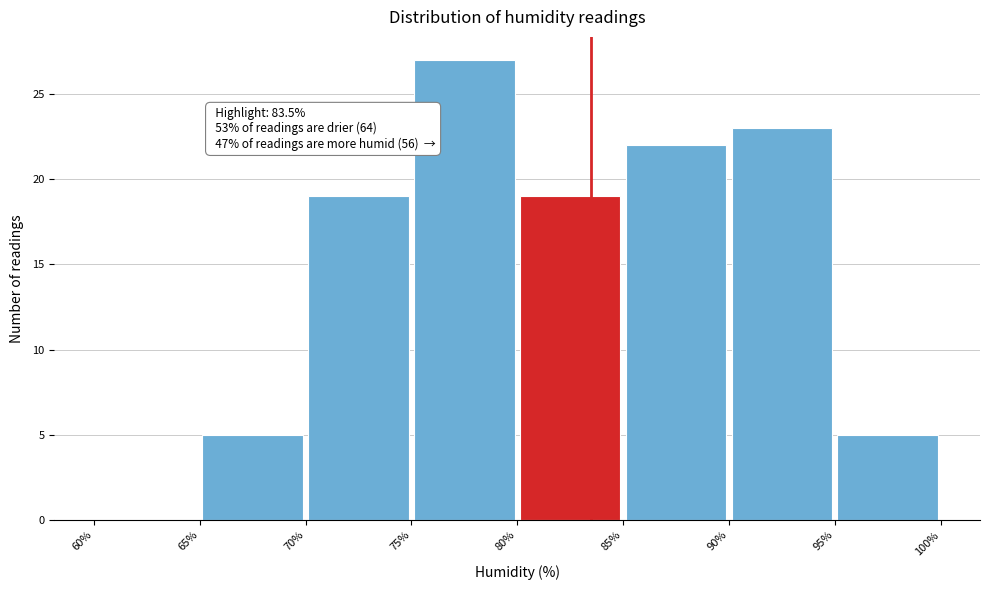

Over which range of the x-axis is the bar tallest?

75% to 80%